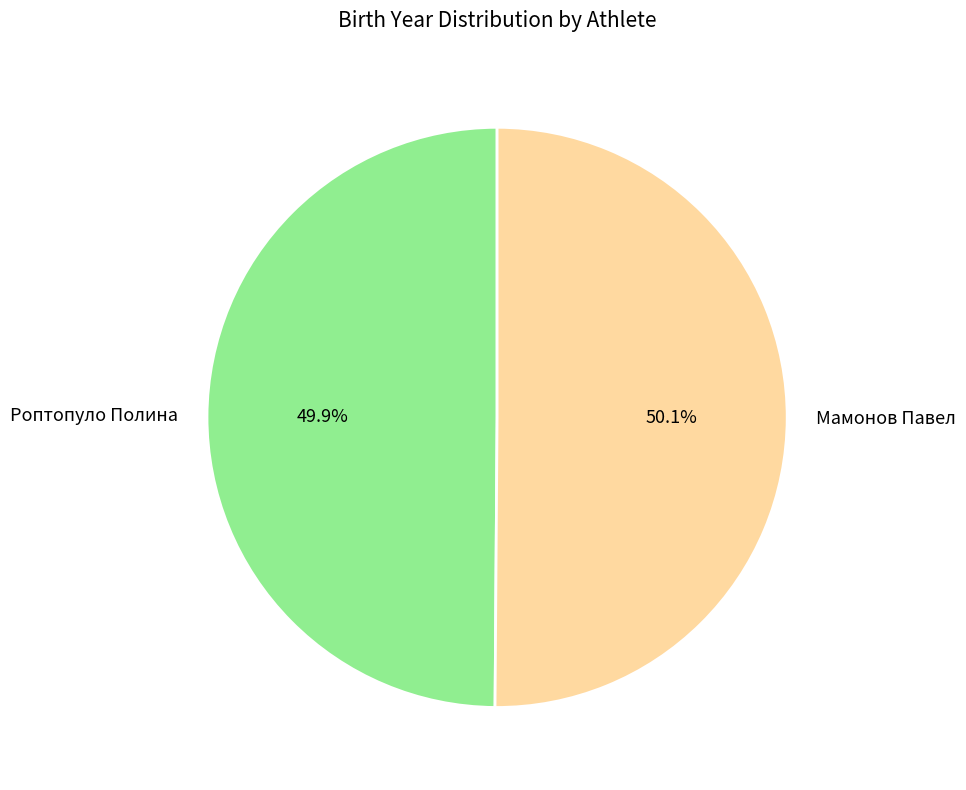

Is there any slice that represents more than half of the pie?

Yes